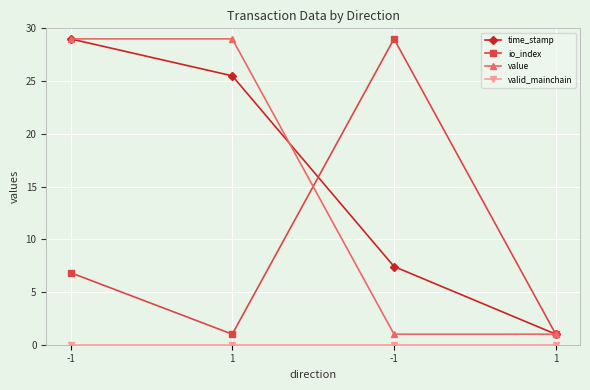

True or false: valid_mainchain has more than 1 interior local peaks.

False